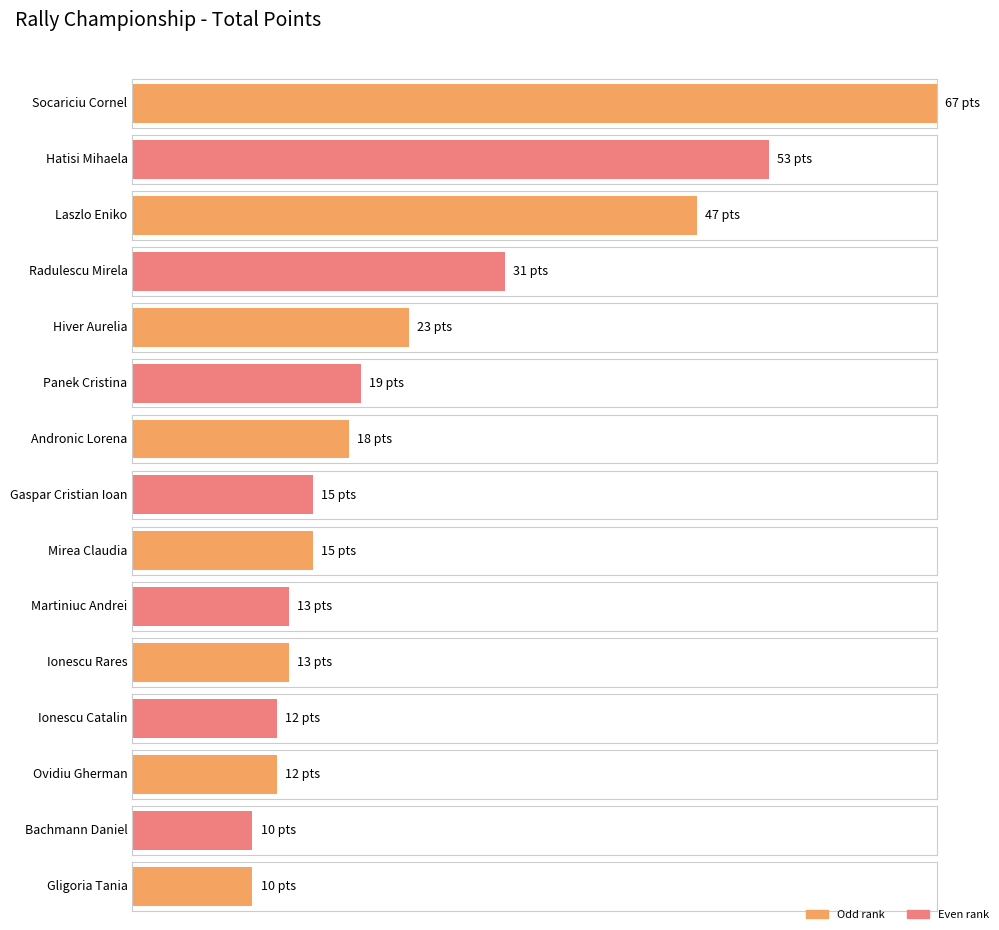

Reading left to right, transcribe all the data shown in this chart.

Socariciu Cornel=67	Hatisi Mihaela=53	Laszlo Eniko=47	Radulescu Mirela=31	Hiver Aurelia=23	Panek Cristina=19	Andronic Lorena=18	Gaspar Cristian Ioan=15	Mirea Claudia=15	Martiniuc Andrei=13	Ionescu Rares=13	Ionescu Catalin=12	Ovidiu Gherman=12	Bachmann Daniel=10	Gligoria Tania=10